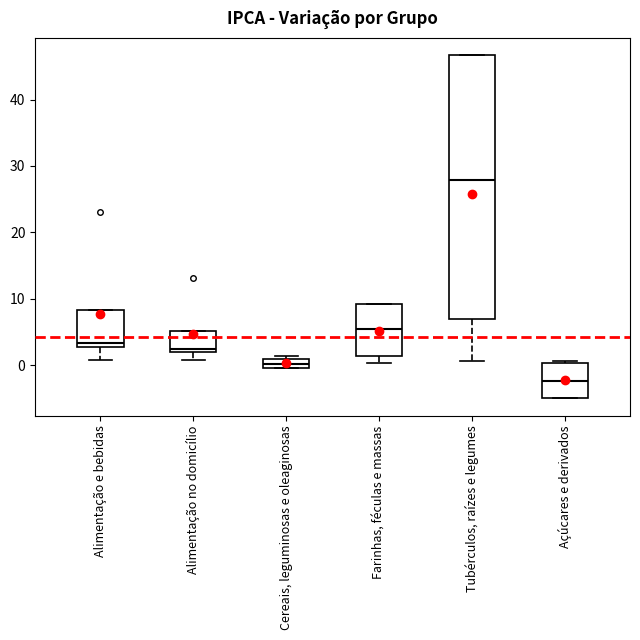

Which box is the tallest, from its lower edge to its upper edge?

Tubérculos, raízes e legumes